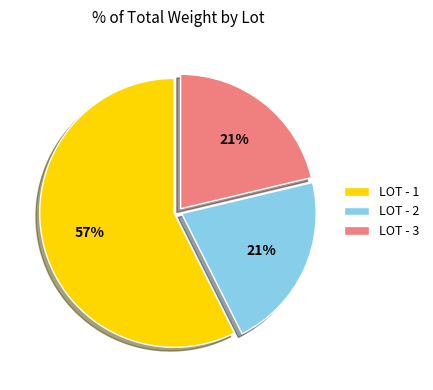

Does LOT - 1 account for over 50% of the chart?

Yes